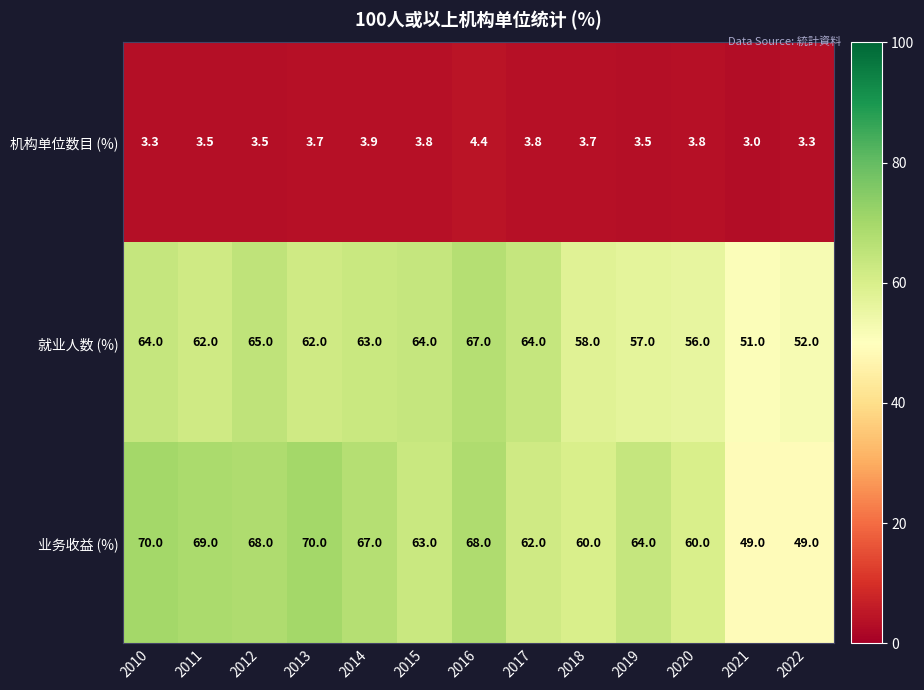

Which series changed the most between 2015 and 2016?

业务收益 (%)